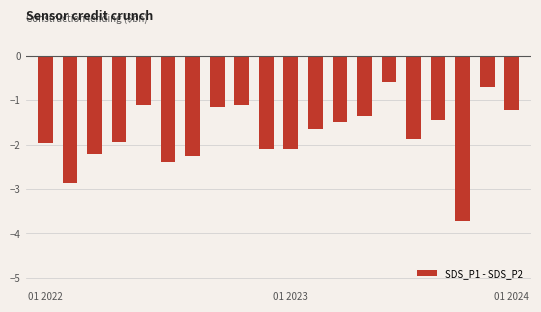

What is the difference between the maximum and minimum values?

3.1